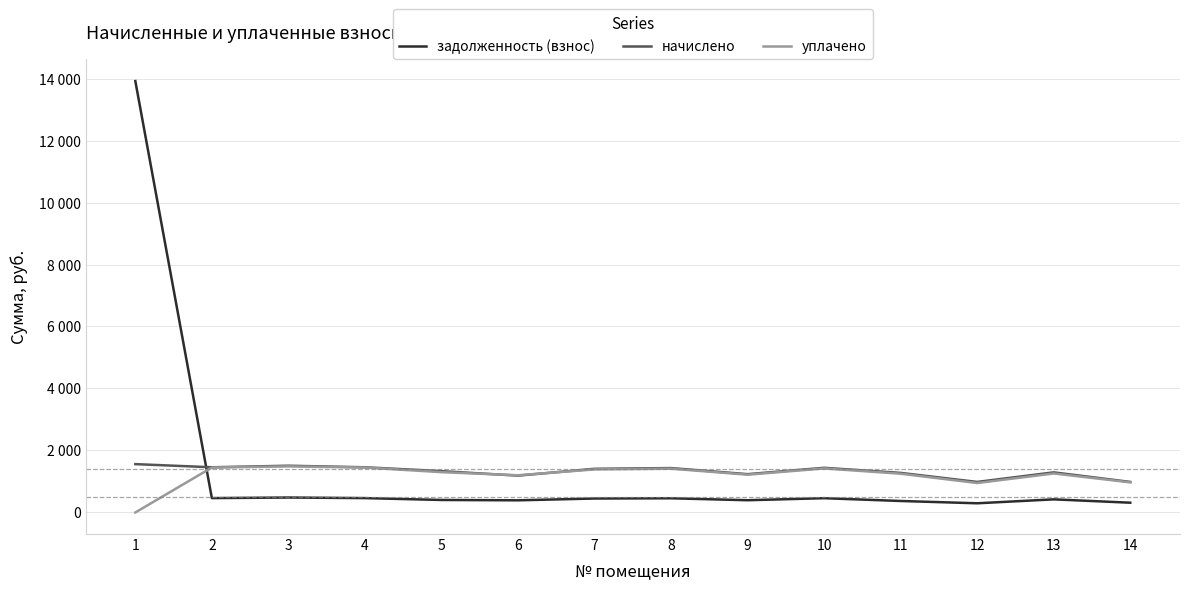

Where is the first local minimum for начислено?

2